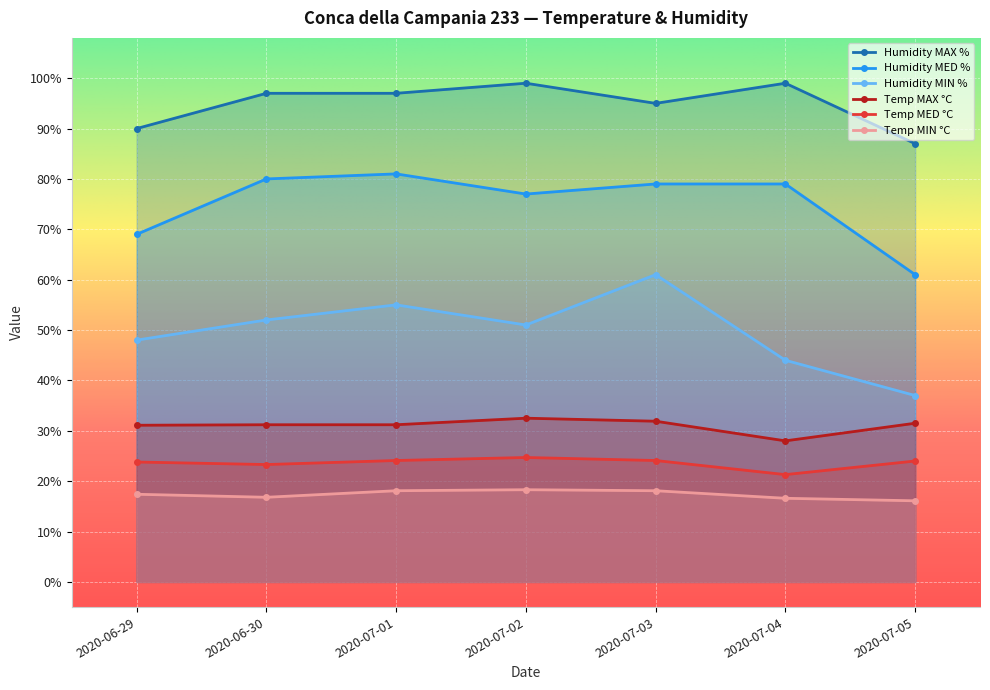

In Temp MED °C, how many points are higher than both neighbors (excluding endpoints)?

1